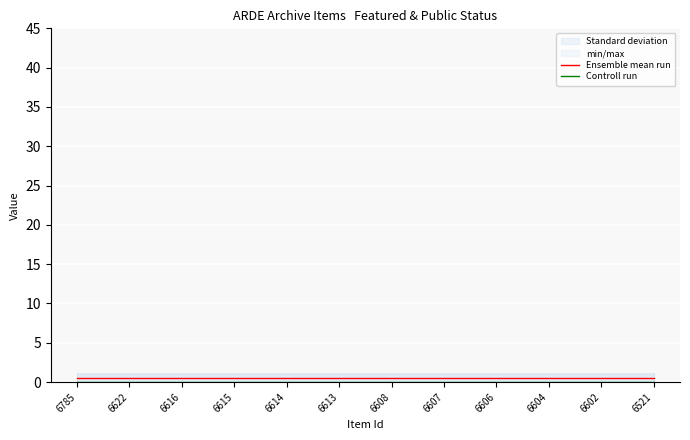

How many data points does each series have?

12